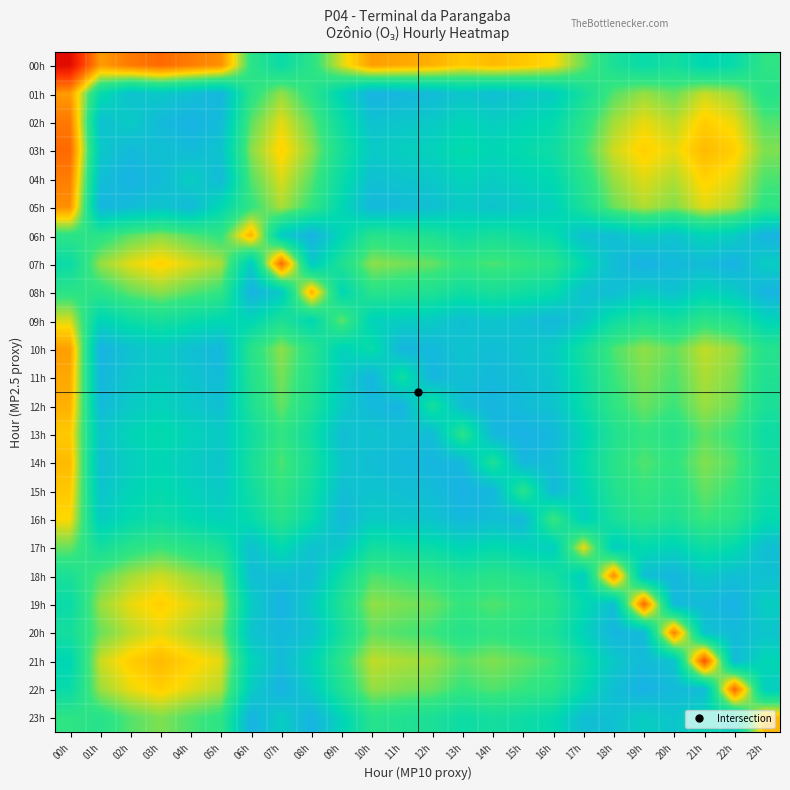

Reading right to left, list all the values displayed in this chart.

00h: 23h=54.1	22h=60.2	21h=62.1	20h=58.2	19h=60.1	18h=57.3	17h=51.1	16h=45.0	15h=43.5	14h=42.2	13h=43.6	12h=41.2	11h=40.5	10h=39.6	09h=46.5	08h=54.7	07h=59.9	06h=54.5	05h=38.3	04h=36.4	03h=34.3	02h=36.1	01h=39.3	00h=22.0
01h: 23h=55.2	22h=49.1	21h=47.2	20h=51.1	19h=49.2	18h=52.0	17h=58.2	16h=64.3	15h=65.8	14h=67.1	13h=65.7	12h=68.1	11h=68.8	10h=69.7	09h=62.8	08h=54.6	07h=49.4	06h=54.8	05h=69.0	04h=67.1	03h=65.0	02h=66.8	01h=60.4	00h=39.3
02h: 23h=52.0	22h=45.9	21h=44.0	20h=47.9	19h=45.9	18h=48.8	17h=54.9	16h=61.0	15h=62.6	14h=63.8	13h=62.4	12h=64.8	11h=65.6	10h=66.5	09h=59.5	08h=51.4	07h=46.1	06h=51.6	05h=67.8	04h=69.6	03h=68.2	02h=64.4	01h=66.8	00h=36.1
03h: 23h=50.2	22h=44.1	21h=42.2	20h=46.1	19h=44.2	18h=47.0	17h=53.1	16h=59.3	15h=60.8	14h=62.1	13h=60.6	12h=63.0	11h=63.8	10h=64.7	09h=57.7	08h=49.6	07h=44.3	06h=49.8	05h=66.0	04h=67.9	03h=66.7	02h=68.2	01h=65.0	00h=34.3
04h: 23h=52.3	22h=46.3	21h=44.3	20h=48.2	19h=46.3	18h=49.1	17h=55.3	16h=61.4	15h=62.9	14h=64.2	13h=62.8	12h=65.2	11h=65.9	10h=66.8	09h=59.9	08h=51.7	07h=46.5	06h=52.0	05h=68.1	04h=64.0	03h=67.9	02h=69.6	01h=67.1	00h=36.4
05h: 23h=54.2	22h=48.1	21h=46.2	20h=50.1	19h=48.2	18h=51.0	17h=57.2	16h=63.3	15h=64.8	14h=66.1	13h=64.7	12h=67.1	11h=67.8	10h=68.7	09h=61.8	08h=53.6	07h=48.4	06h=53.8	05h=61.6	04h=68.1	03h=66.0	02h=67.8	01h=69.0	00h=38.3
06h: 23h=69.6	22h=64.3	21h=62.4	20h=66.2	19h=64.3	18h=67.2	17h=66.7	16h=60.6	15h=59.0	14h=57.8	13h=59.2	12h=56.8	11h=56.0	10h=55.1	09h=62.1	08h=69.8	07h=64.5	06h=41.4	05h=53.8	04h=52.0	03h=49.8	02h=51.6	01h=54.8	00h=54.5
07h: 23h=64.1	22h=69.8	21h=67.9	20h=68.3	19h=69.8	18h=67.4	17h=61.2	16h=55.1	15h=53.6	14h=52.3	13h=53.7	12h=51.3	11h=50.6	10h=49.6	09h=56.6	08h=64.7	07h=34.6	06h=64.5	05h=48.4	04h=46.5	03h=44.3	02h=46.1	01h=49.4	00h=59.9
08h: 23h=69.4	22h=64.5	21h=62.6	20h=66.5	19h=64.6	18h=67.4	17h=66.5	16h=60.3	15h=58.8	14h=57.5	13h=59.0	12h=56.6	11h=55.8	10h=54.9	09h=61.9	08h=41.1	07h=64.7	06h=69.8	05h=53.6	04h=51.7	03h=49.6	02h=51.4	01h=54.6	00h=54.7
09h: 23h=62.5	22h=56.4	21h=54.5	20h=58.3	19h=56.4	18h=59.2	17h=65.4	16h=68.5	15h=66.9	14h=65.7	13h=67.1	12h=64.7	11h=63.9	10h=63.0	09h=51.3	08h=61.9	07h=56.6	06h=62.1	05h=61.8	04h=59.9	03h=57.7	02h=59.5	01h=62.8	00h=46.5
10h: 23h=55.5	22h=49.4	21h=47.5	20h=51.4	19h=49.5	18h=52.3	17h=58.4	16h=64.6	15h=66.1	14h=67.4	13h=66.0	12h=68.4	11h=69.1	10h=60.0	09h=63.0	08h=54.9	07h=49.6	06h=55.1	05h=68.7	04h=66.8	03h=64.7	02h=66.5	01h=69.7	00h=39.6
11h: 23h=56.4	22h=50.3	21h=48.4	20h=52.3	19h=50.4	18h=53.2	17h=59.3	16h=65.5	15h=67.0	14h=68.3	13h=66.9	12h=69.3	11h=58.9	10h=69.1	09h=63.9	08h=55.8	07h=50.6	06h=56.0	05h=67.8	04h=65.9	03h=63.8	02h=65.6	01h=68.8	00h=40.5
12h: 23h=57.2	22h=51.1	21h=49.2	20h=53.0	19h=51.1	18h=53.9	17h=60.1	16h=66.2	15h=67.7	14h=69.0	13h=67.6	12h=58.0	11h=69.3	10h=68.4	09h=64.7	08h=56.6	07h=51.3	06h=56.8	05h=67.1	04h=65.2	03h=63.0	02h=64.8	01h=68.1	00h=41.2
13h: 23h=59.6	22h=53.5	21h=51.6	20h=55.4	19h=53.5	18h=56.3	17h=62.5	16h=68.6	15h=69.9	14h=68.6	13h=55.0	12h=67.6	11h=66.9	10h=66.0	09h=67.1	08h=59.0	07h=53.7	06h=59.2	05h=64.7	04h=62.8	03h=60.6	02h=62.4	01h=65.7	00h=43.6
14h: 23h=58.1	22h=52.1	21h=50.1	20h=54.0	19h=52.1	18h=54.9	17h=61.1	16h=67.2	15h=68.7	14h=56.7	13h=68.6	12h=69.0	11h=68.3	10h=67.4	09h=65.7	08h=57.5	07h=52.3	06h=57.8	05h=66.1	04h=64.2	03h=62.1	02h=63.8	01h=67.1	00h=42.2
15h: 23h=59.4	22h=53.3	21h=51.4	20h=55.3	19h=53.4	18h=56.2	17h=62.3	16h=68.5	15h=55.1	14h=68.7	13h=69.9	12h=67.7	11h=67.0	10h=66.1	09h=66.9	08h=58.8	07h=53.6	06h=59.0	05h=64.8	04h=62.9	03h=60.8	02h=62.6	01h=65.8	00h=43.5
16h: 23h=60.9	22h=54.9	21h=52.9	20h=56.8	19h=54.9	18h=57.7	17h=63.9	16h=53.2	15h=68.5	14h=67.2	13h=68.6	12h=66.2	11h=65.5	10h=64.6	09h=68.5	08h=60.3	07h=55.1	06h=60.6	05h=63.3	04h=61.4	03h=59.3	02h=61.0	01h=64.3	00h=45.0
17h: 23h=67.1	22h=61.0	21h=59.1	20h=62.9	19h=61.0	18h=63.8	17h=45.6	16h=63.9	15h=62.3	14h=61.1	13h=62.5	12h=60.1	11h=59.3	10h=58.4	09h=65.4	08h=66.5	07h=61.2	06h=66.7	05h=57.2	04h=55.3	03h=53.1	02h=54.9	01h=58.2	00h=51.1
18h: 23h=66.8	22h=67.1	21h=65.2	20h=69.1	19h=67.2	18h=37.9	17h=63.8	16h=57.7	15h=56.2	14h=54.9	13h=56.3	12h=53.9	11h=53.2	10h=52.3	09h=59.2	08h=67.4	07h=67.4	06h=67.2	05h=51.0	04h=49.1	03h=47.0	02h=48.8	01h=52.0	00h=57.3
19h: 23h=64.0	22h=70.0	21h=68.0	20h=68.1	19h=34.4	18h=67.2	17h=61.0	16h=54.9	15h=53.4	14h=52.1	13h=53.5	12h=51.1	11h=50.4	10h=49.5	09h=56.4	08h=64.6	07h=69.8	06h=64.3	05h=48.2	04h=46.3	03h=44.2	02h=45.9	01h=49.2	00h=60.1
20h: 23h=65.9	22h=68.1	21h=66.1	20h=36.7	19h=68.1	18h=69.1	17h=62.9	16h=56.8	15h=55.3	14h=54.0	13h=55.4	12h=53.0	11h=52.3	10h=51.4	09h=58.3	08h=66.5	07h=68.3	06h=66.2	05h=50.1	04h=48.2	03h=46.1	02h=47.9	01h=51.1	00h=58.2
21h: 23h=62.0	22h=68.1	21h=31.9	20h=66.1	19h=68.0	18h=65.2	17h=59.1	16h=52.9	15h=51.4	14h=50.1	13h=51.6	12h=49.2	11h=48.4	10h=47.5	09h=54.5	08h=62.6	07h=67.9	06h=62.4	05h=46.2	04h=44.3	03h=42.2	02h=44.0	01h=47.2	00h=62.1
22h: 23h=63.9	22h=34.3	21h=68.1	20h=68.1	19h=70.0	18h=67.1	17h=61.0	16h=54.9	15h=53.3	14h=52.1	13h=53.5	12h=51.1	11h=50.3	10h=49.4	09h=56.4	08h=64.5	07h=69.8	06h=64.3	05h=48.1	04h=46.3	03h=44.1	02h=45.9	01h=49.1	00h=60.2
23h: 23h=41.9	22h=63.9	21h=62.0	20h=65.9	19h=64.0	18h=66.8	17h=67.1	16h=60.9	15h=59.4	14h=58.1	13h=59.6	12h=57.2	11h=56.4	10h=55.5	09h=62.5	08h=69.4	07h=64.1	06h=69.6	05h=54.2	04h=52.3	03h=50.2	02h=52.0	01h=55.2	00h=54.1